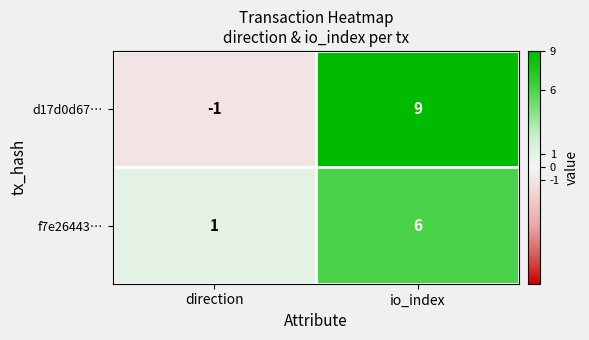

The value of d17d0d67… at io_index is 9. True or false?

True